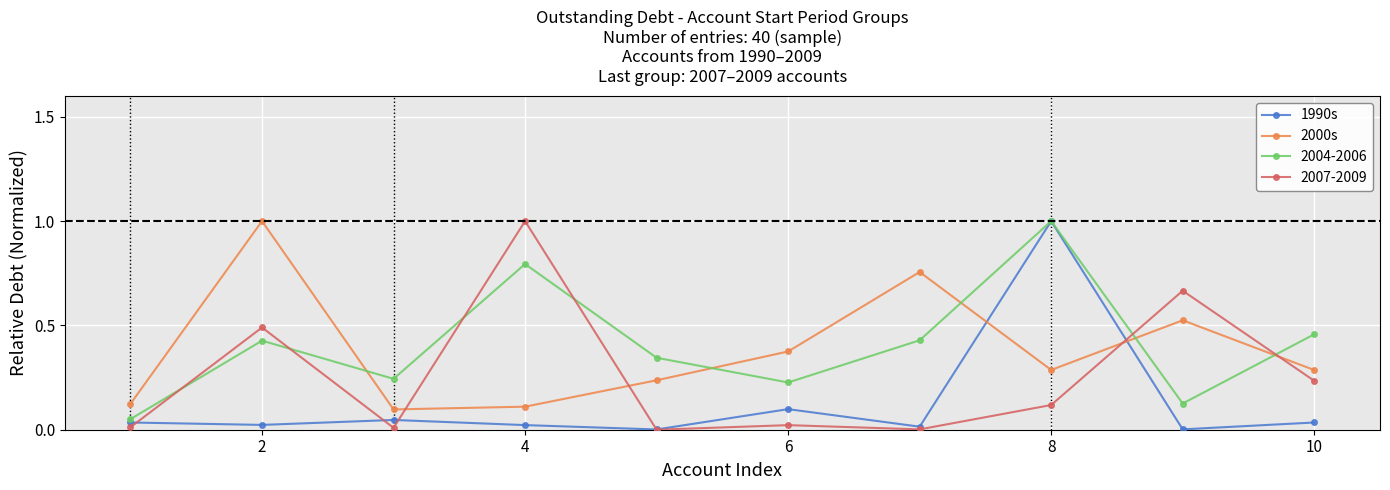

Does the chart have visible grid lines?

Yes